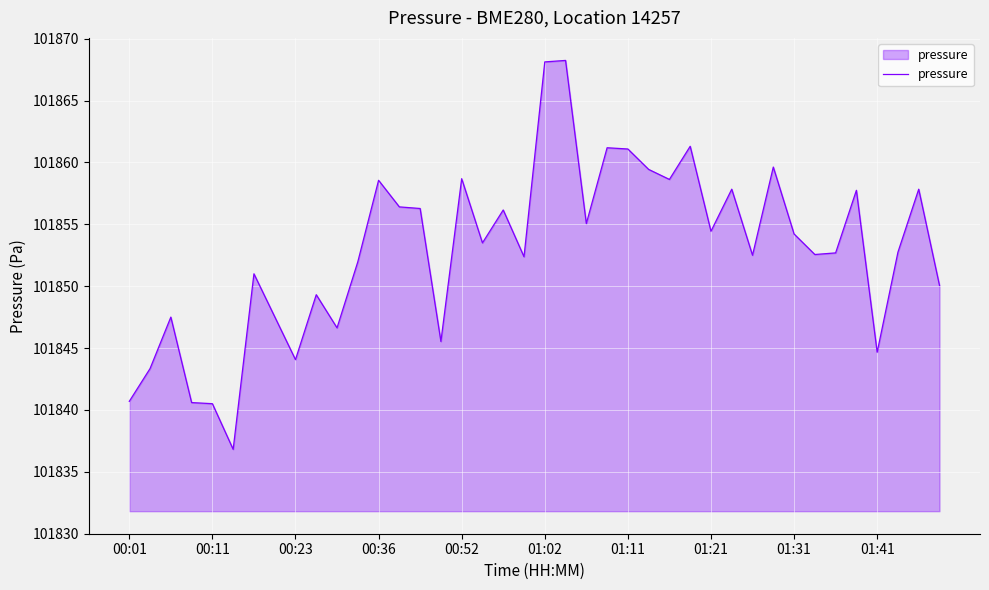

What is the difference between the maximum and minimum values?

31.4